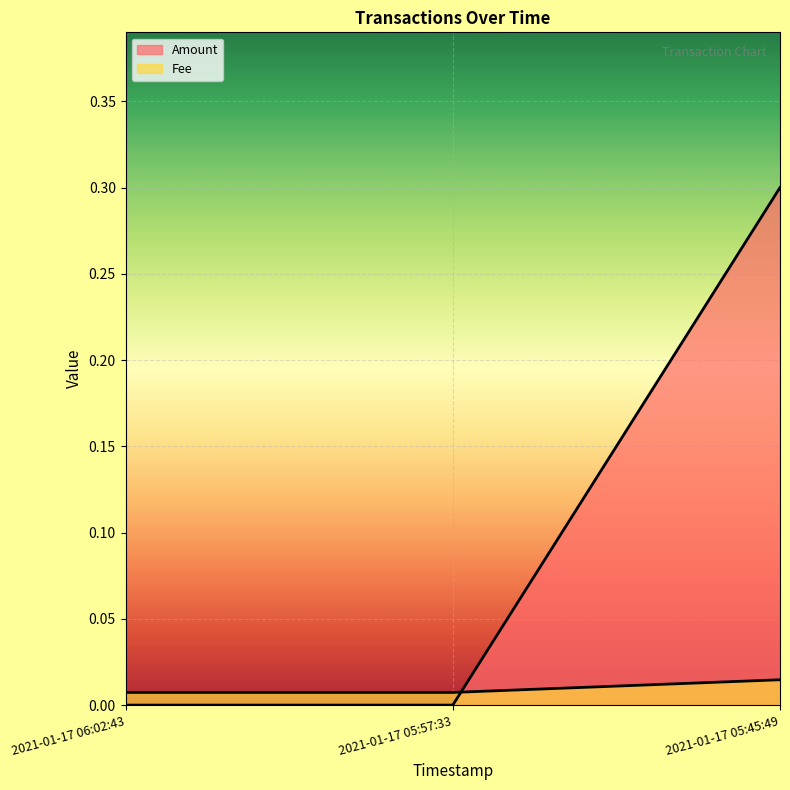

True or false: Fee has a value of 0.0 at 2021-01-17 05:57:33.

False